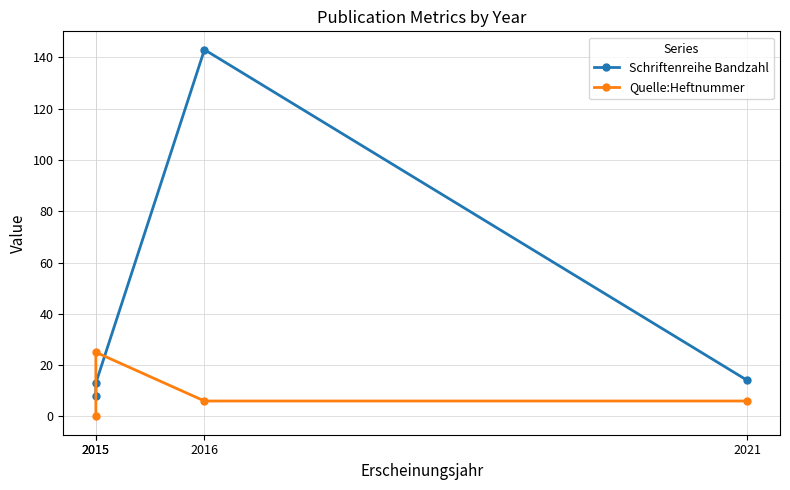

What is the value of the Quelle:Heftnummer point at the 3rd from the left?

6